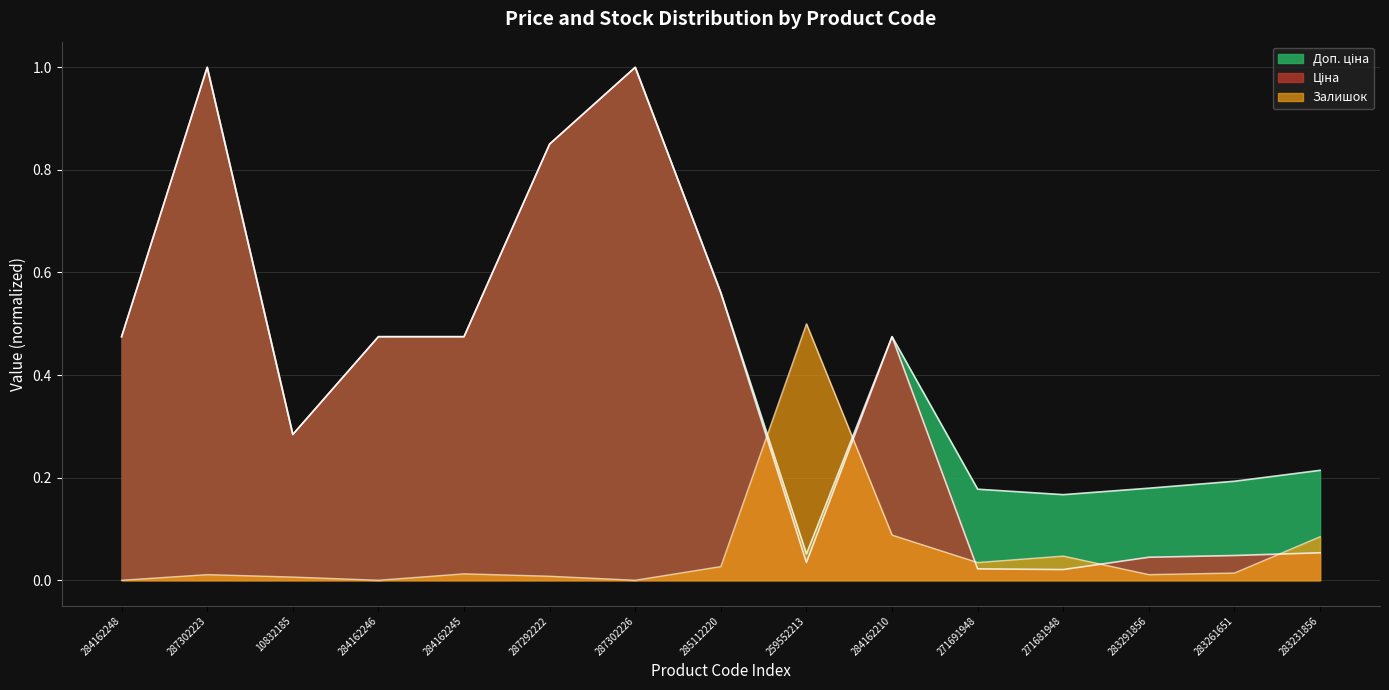

What position from the left is 283291856?

13